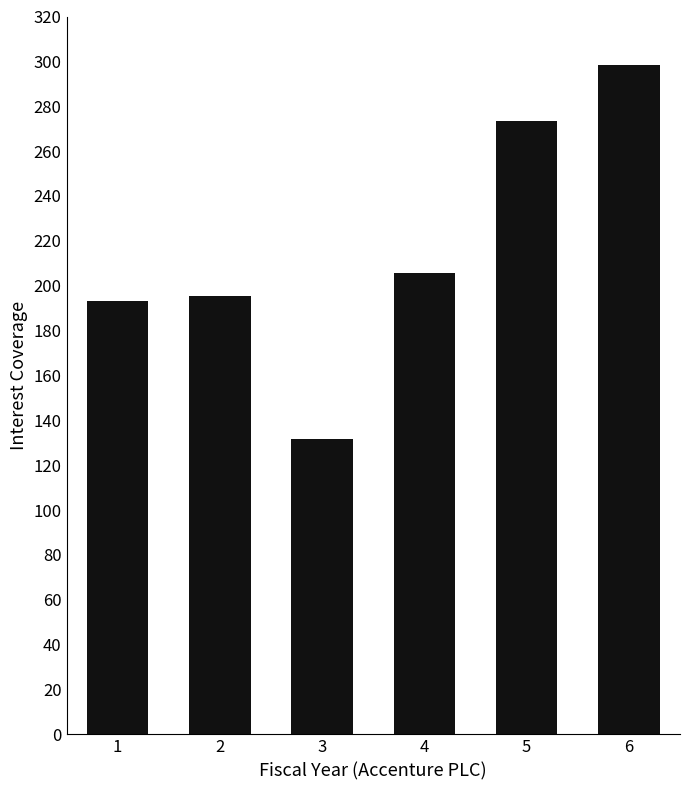

How many values exceed 205?

3